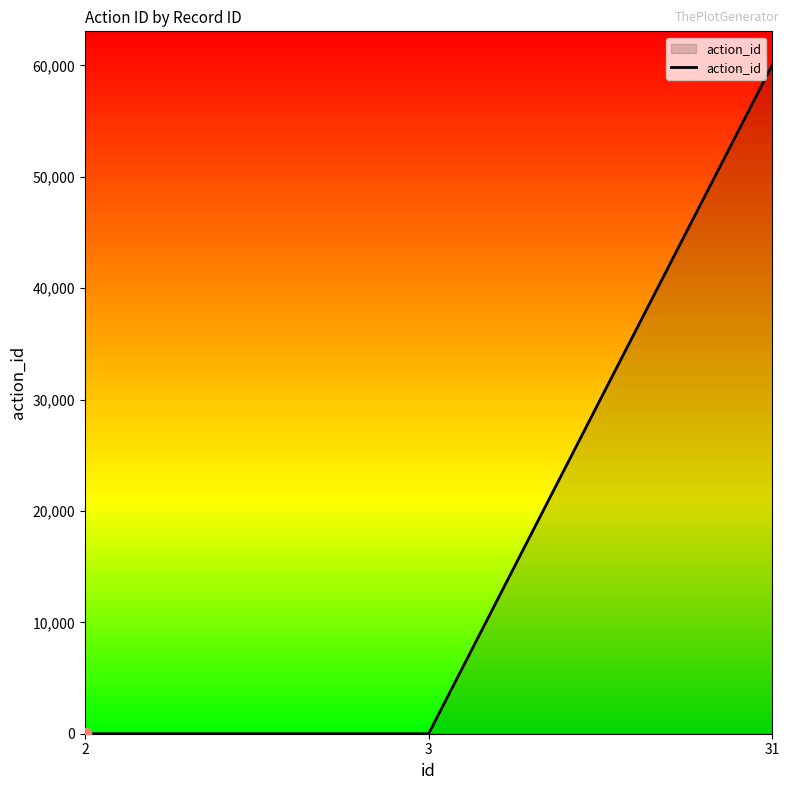

Which has a higher value, 31 or 2?

31